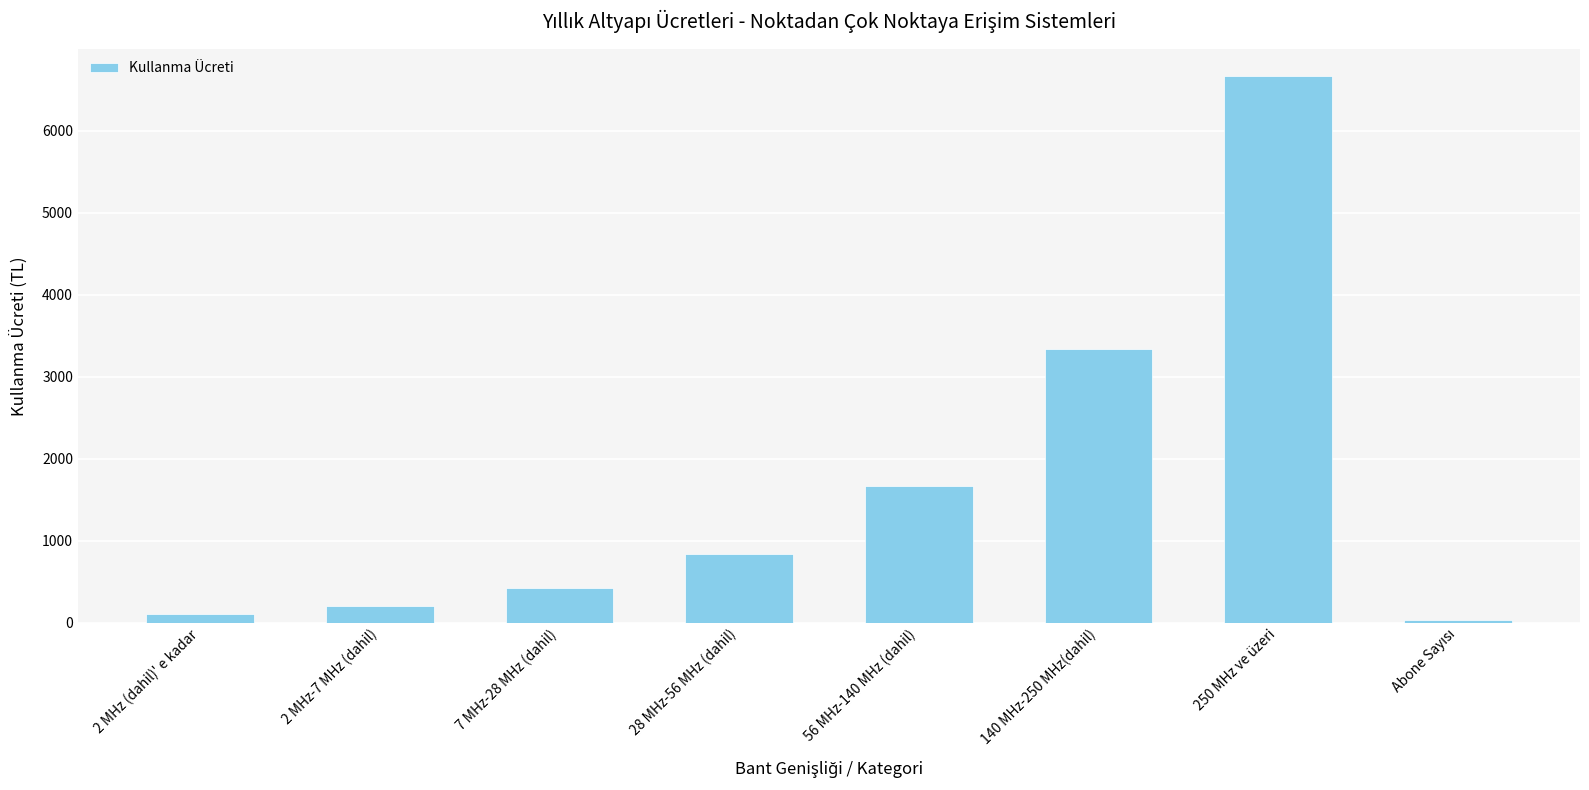

At which label is the value closest to 3345?

140 MHz-250 MHz(dahil)